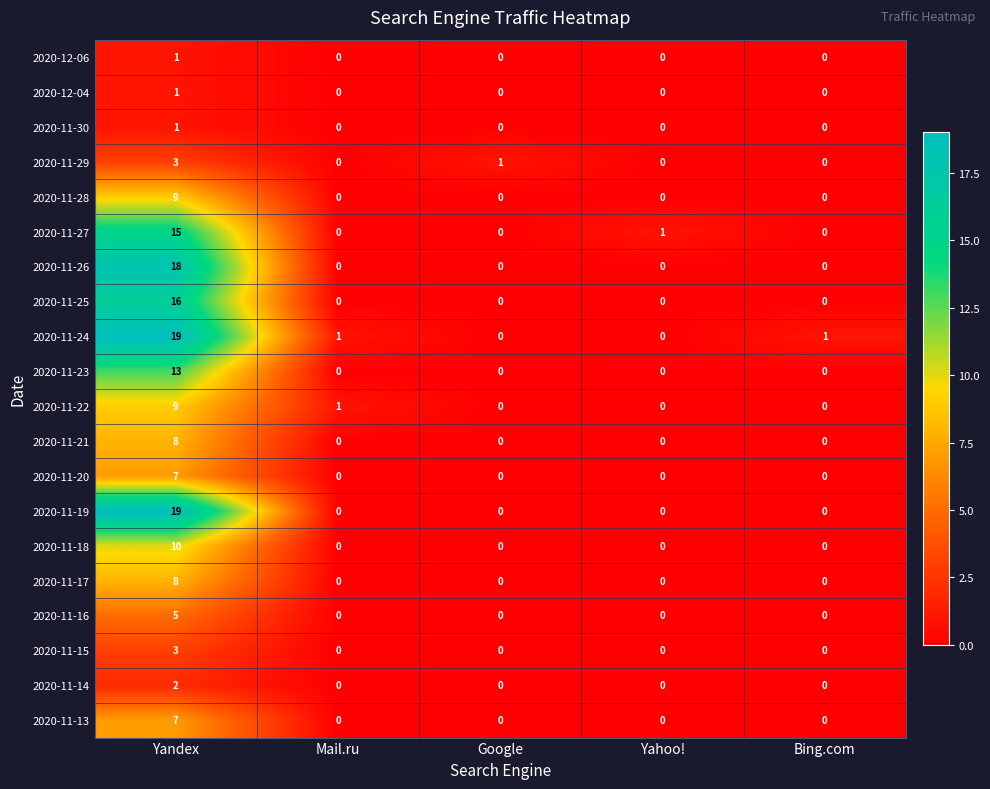

Is it true that 2020-11-29 equals 0 at Yahoo!?

True